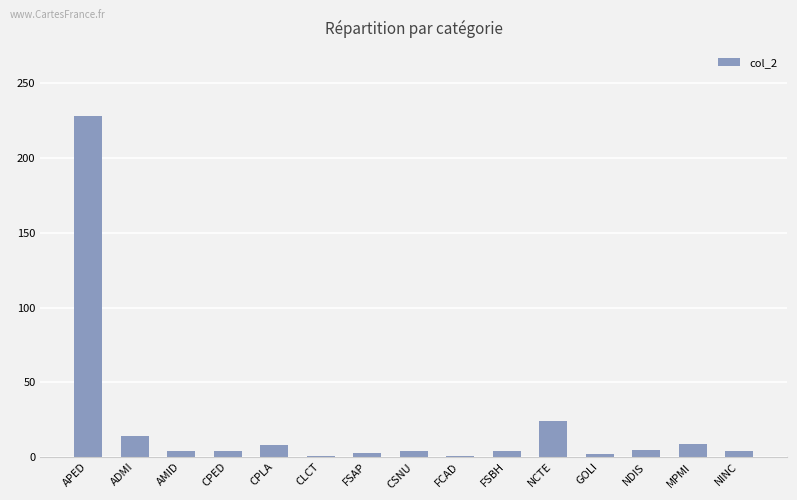

What is the sum of the values at FSAP and NDIS?

8